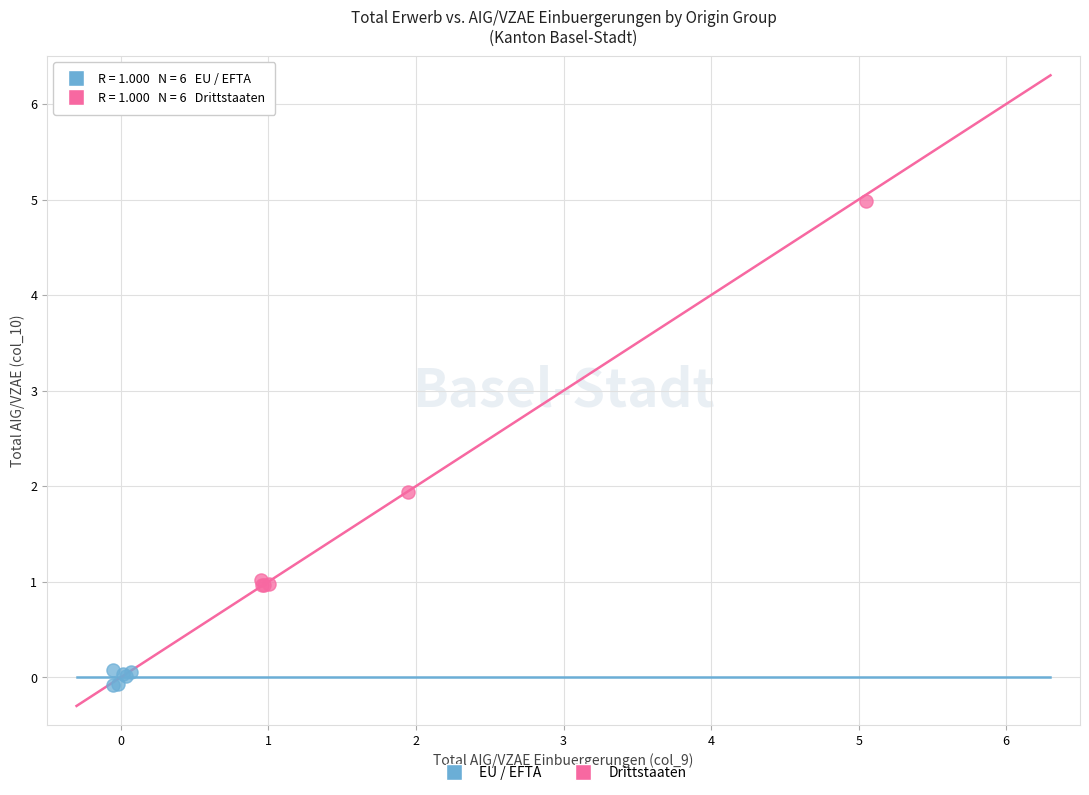

Which series has the largest Y range (max minus min)?

Drittstaaten